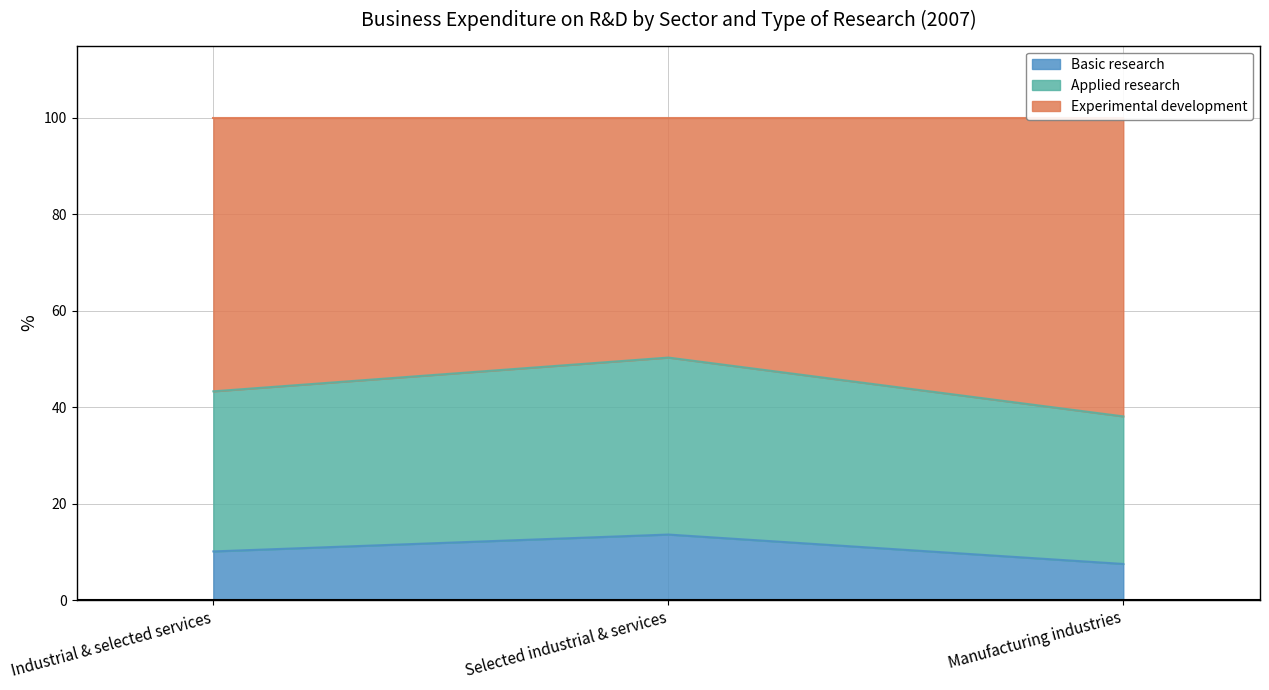

Read the Basic research value at Selected industrial & services.

13.6